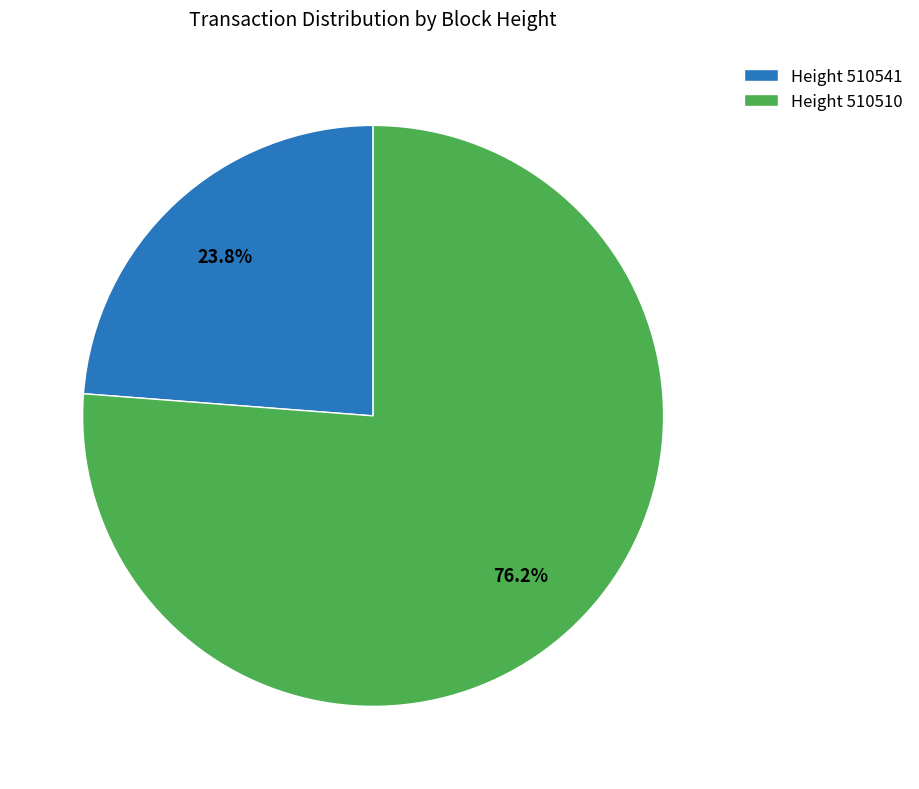

Is there a majority slice in this chart?

Yes